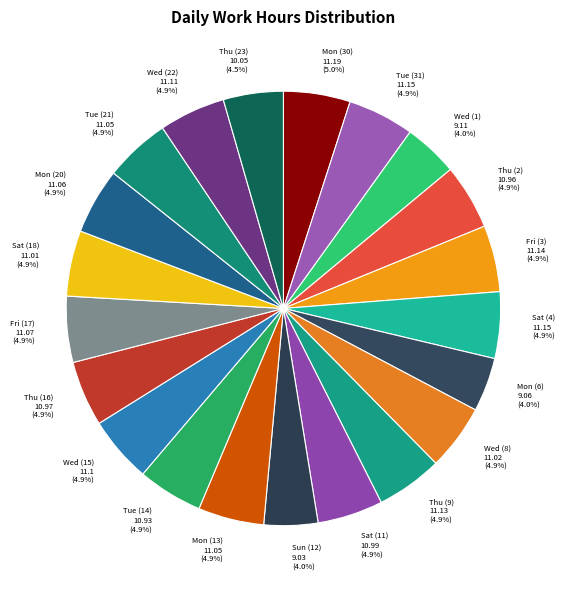

Is there a majority slice in this chart?

No